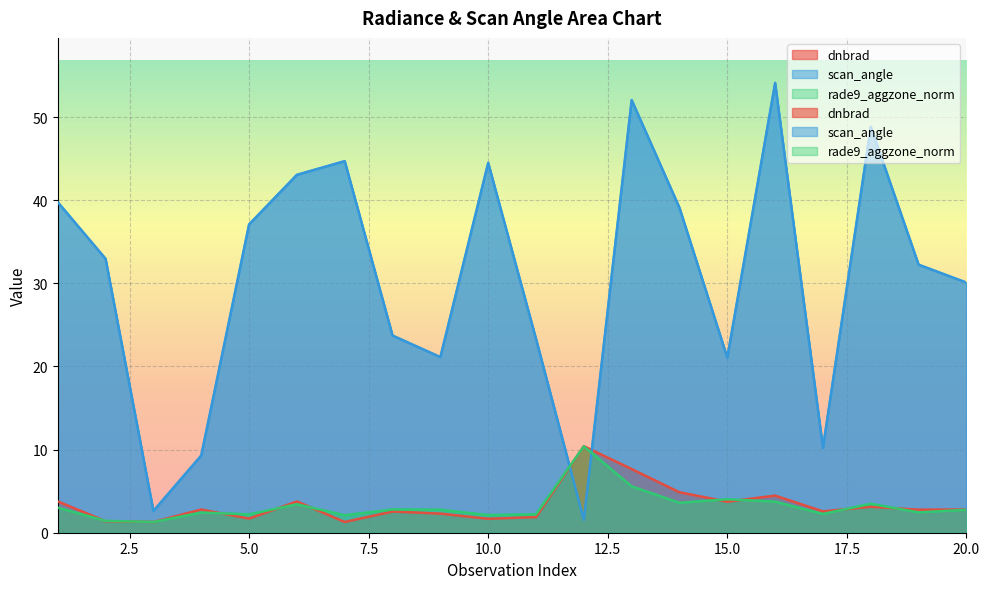

The dnbrad series shows 0.5 at 2. True or false?

False